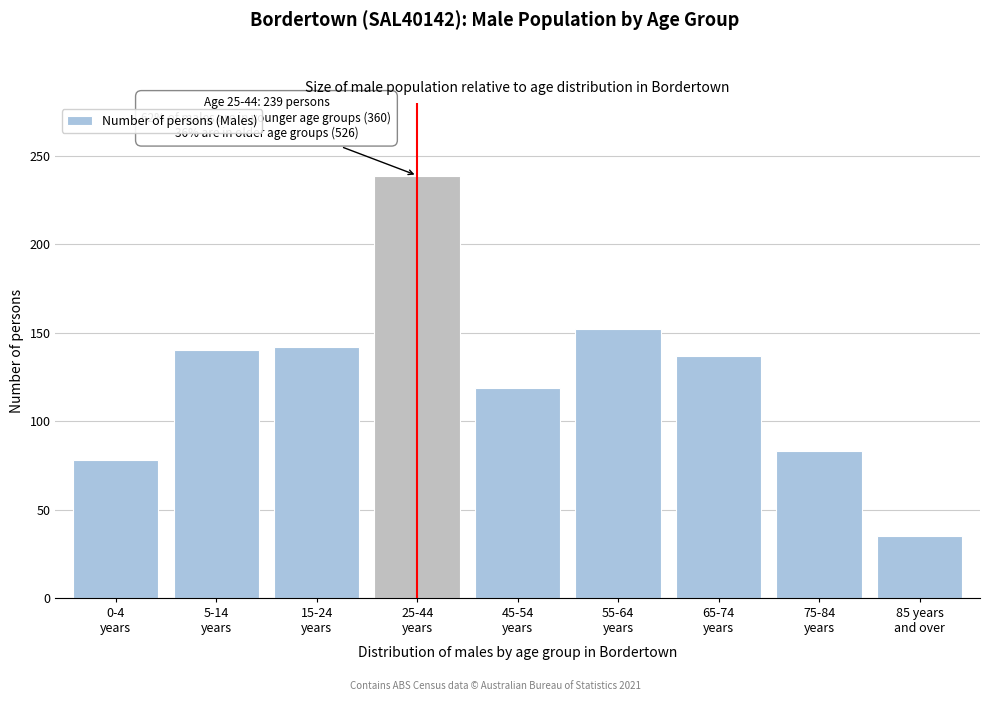

Reading left to right, transcribe all the data shown in this chart.

78	140	142	239	119	152	137	83	35